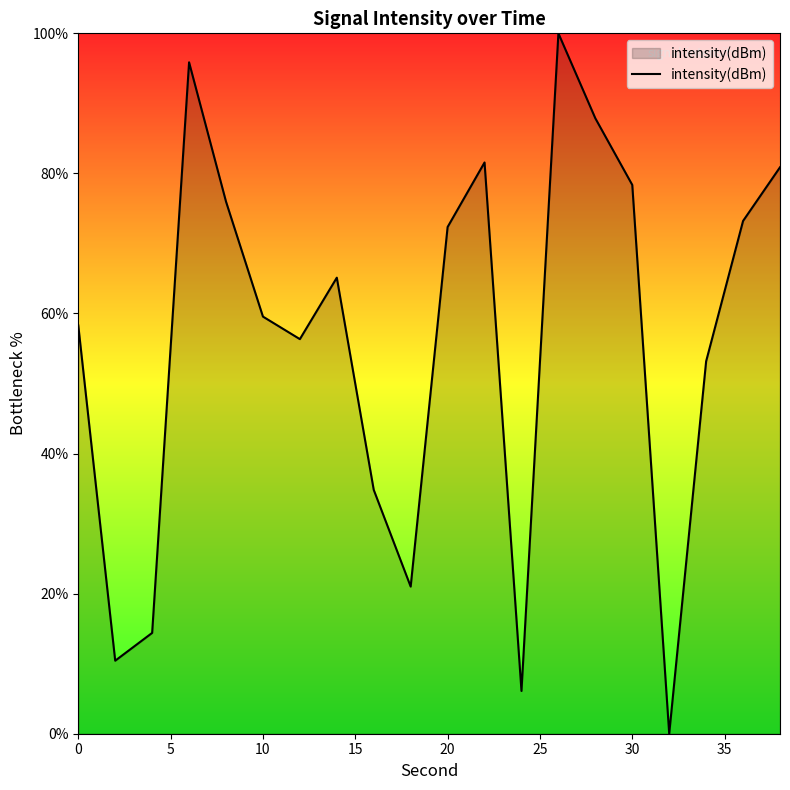

What is the maximum value shown in the chart?

100.0